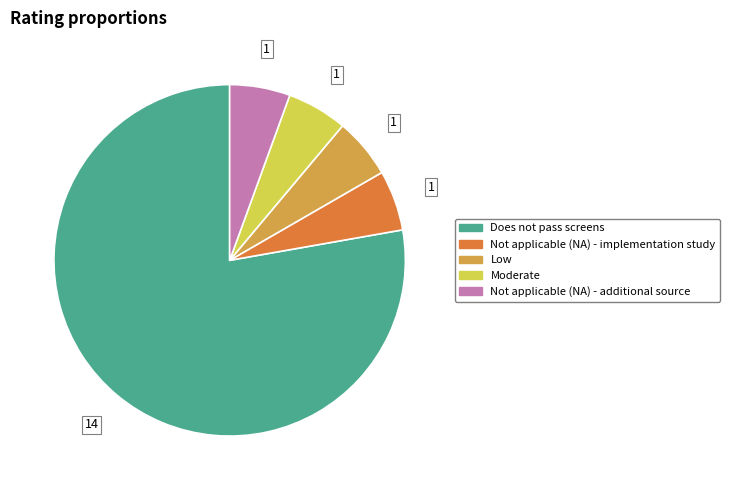

Is it true that Not applicable (NA) - implementation study is 6% of the pie?

True